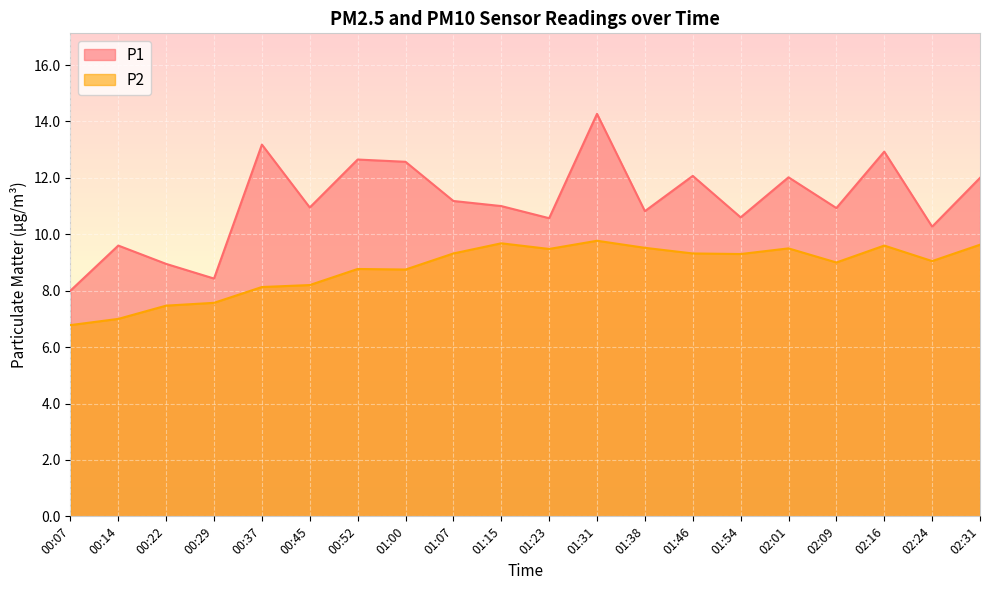

Count the number of data series in this chart.

2